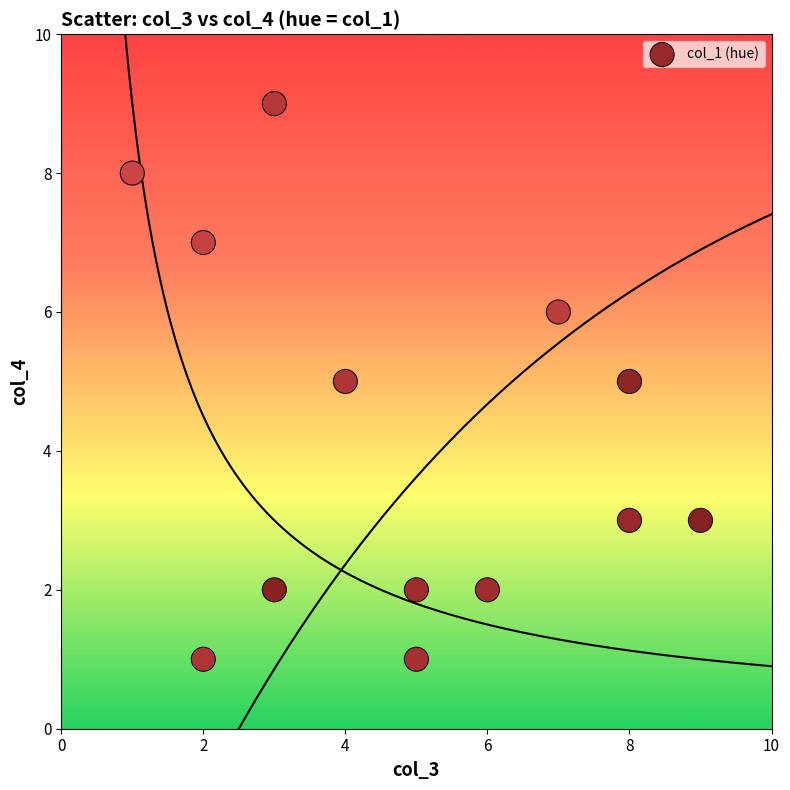

What is the range of Y values (max minus min)?

8